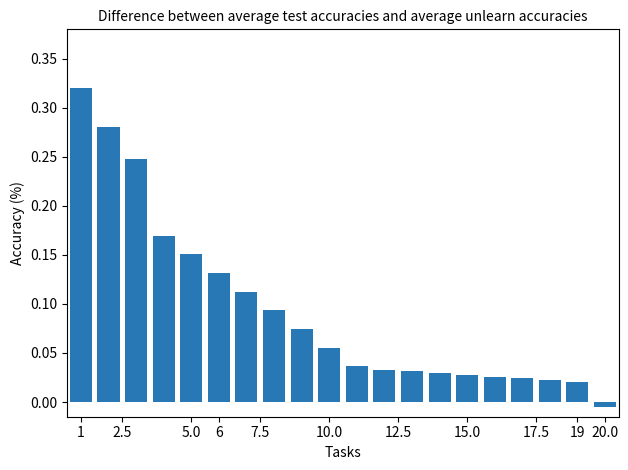

What is the sum of all values?

1.9